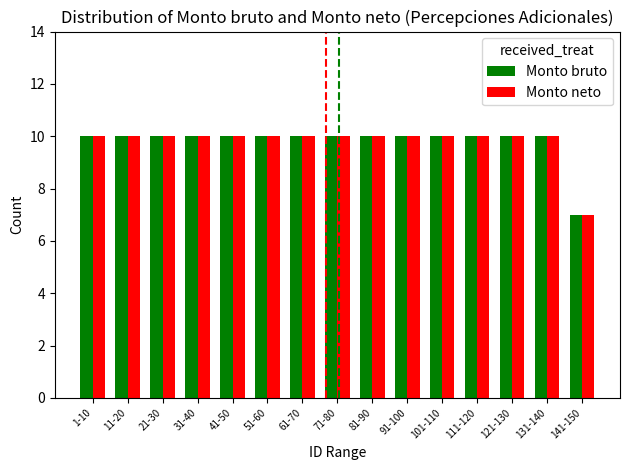

Count the Monto neto values in the range 10 to 11.

14